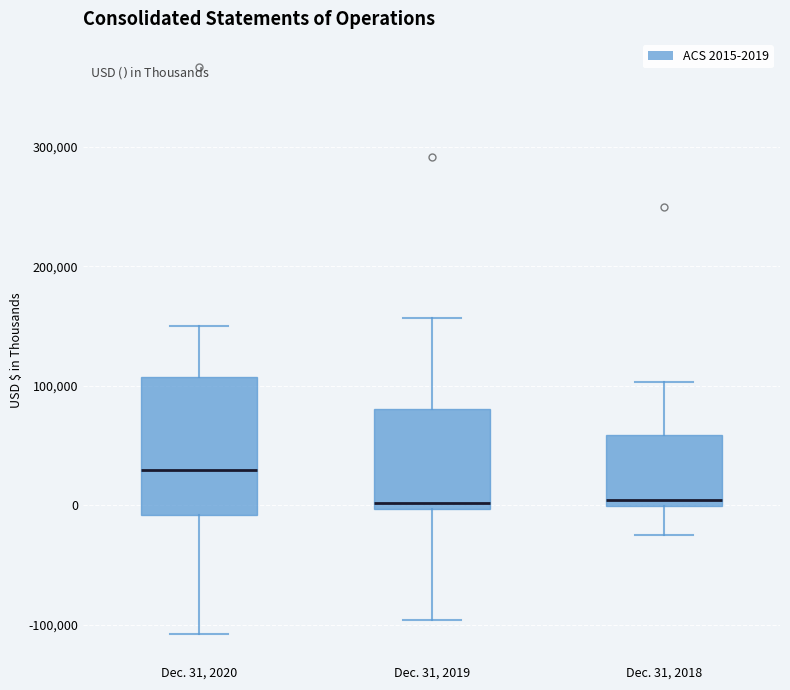

Comparing the boxes themselves (not the whiskers), which one is the tallest?

Dec. 31, 2020